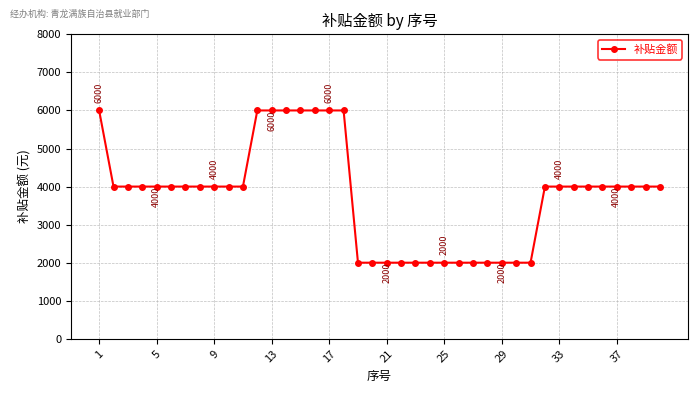

What is the difference between the maximum and second lowest values?

4000